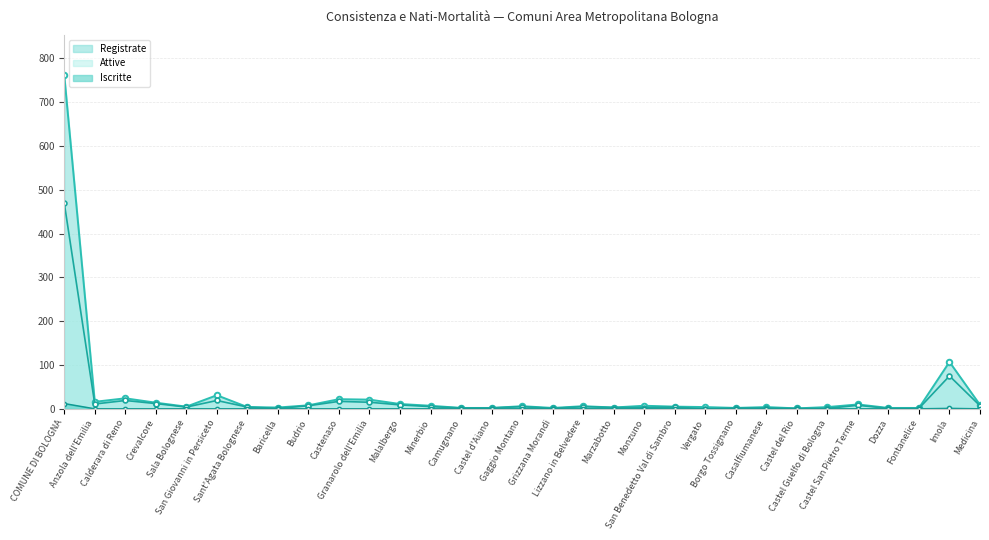

True or false: Attive and Iscritte cross at least once.

False